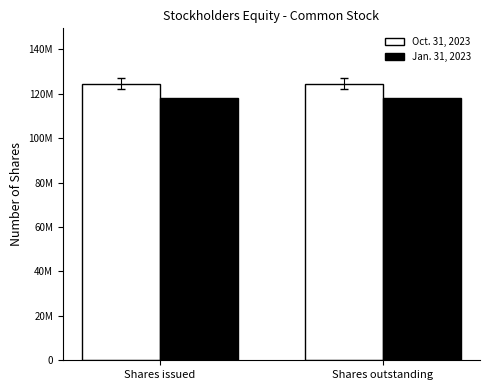

What are all the series names shown in the legend?

Oct. 31, 2023, Jan. 31, 2023